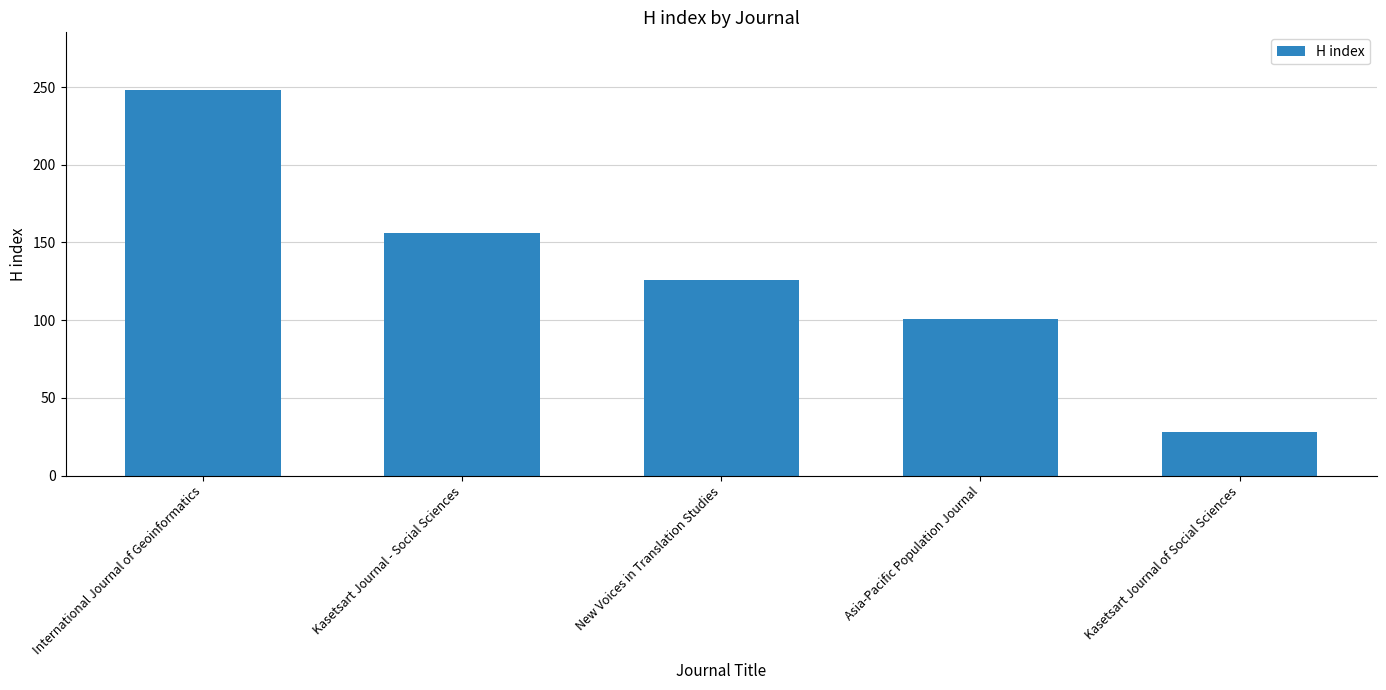

Is it true that the value at Kasetsart Journal of Social Sciences is 42?

False